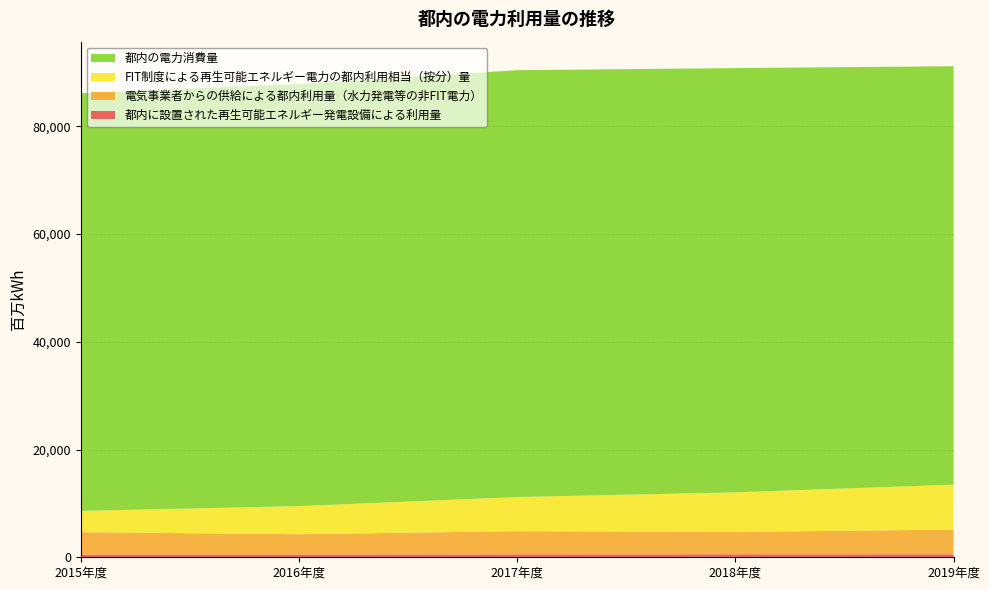

Reading left to right, what are all the values shown in this chart?

都内に設置された再生可能エネルギー発電設備による利用量: 501	518	548	558	567
電気事業者からの供給による都内利用量（水力発電等の非FIT電力）: 4152	3762	4302	4142	4572
FIT制度による再生可能エネルギー電力の都内利用相当（按分）量: 3957	5215	6328	7353	8335
都内の電力消費量: 77528	78367	79240	78757	77681